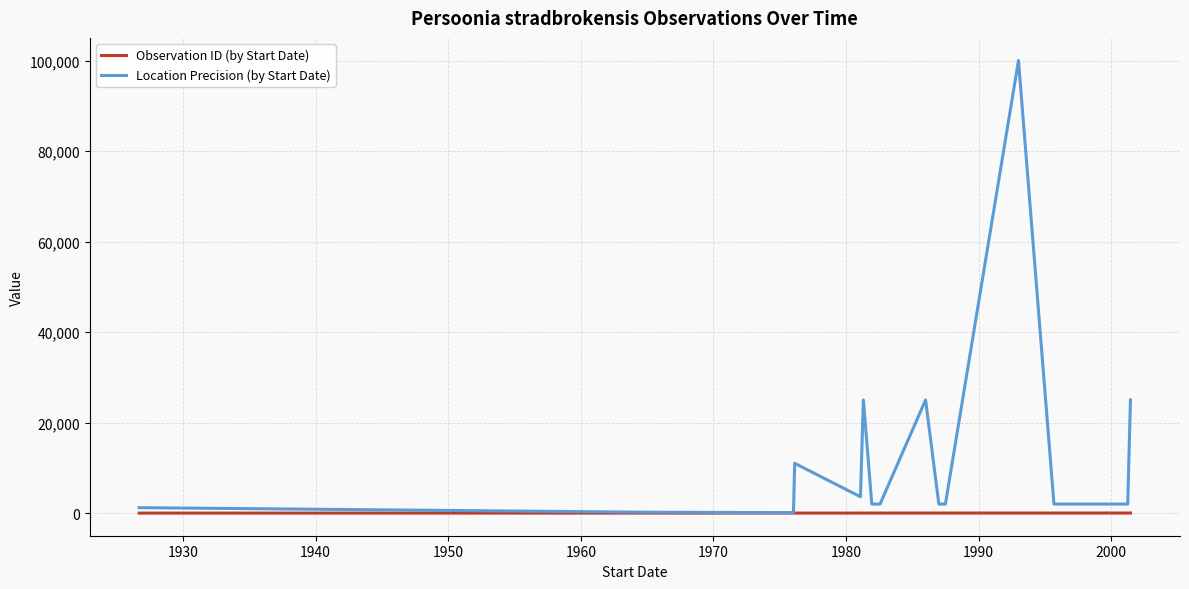

What is the minimum value for Location Precision (by Start Date)?

100